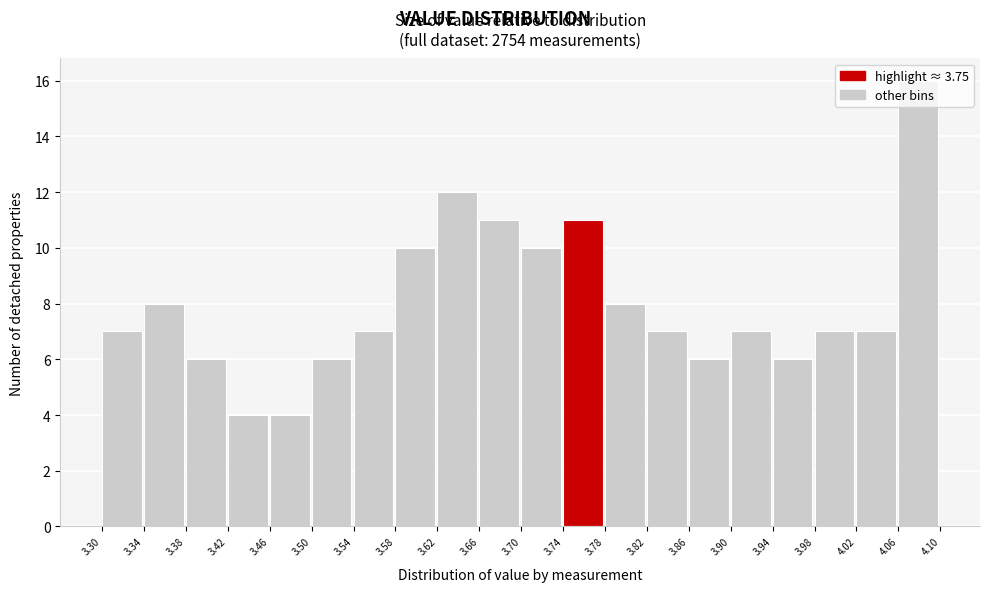

Over which range of the x-axis is the bar tallest?

4.06 to 4.10